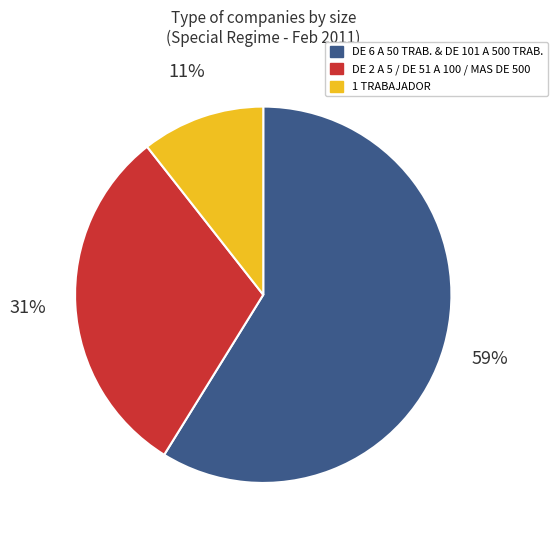

Is there a majority slice in this chart?

Yes